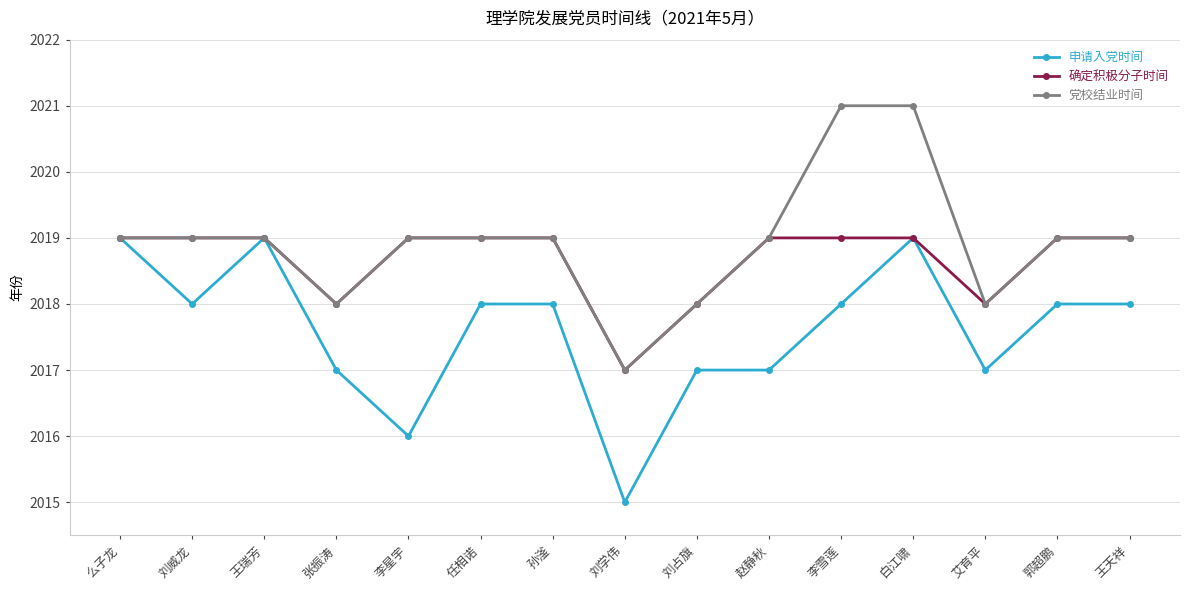

At which category is the sum across all series the highest?

白江啸